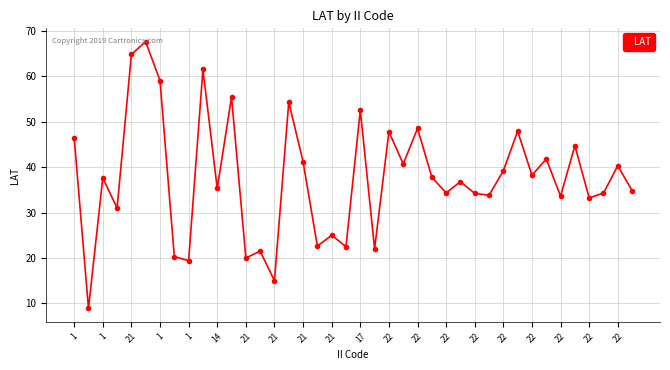

How many series are shown in this chart?

1